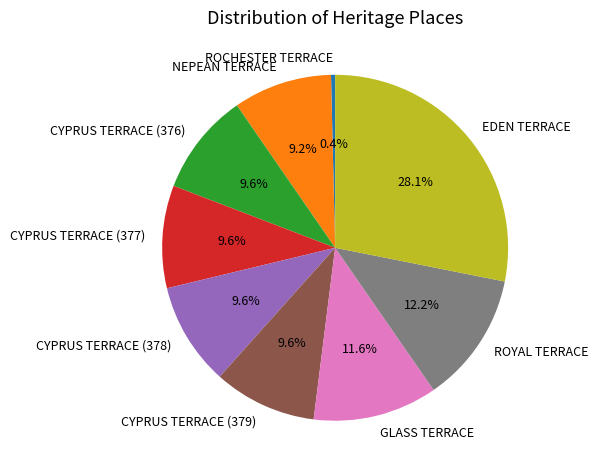

Approximately how many times larger is the value at CYPRUS TERRACE (377) compared to CYPRUS TERRACE (378)?

1.0